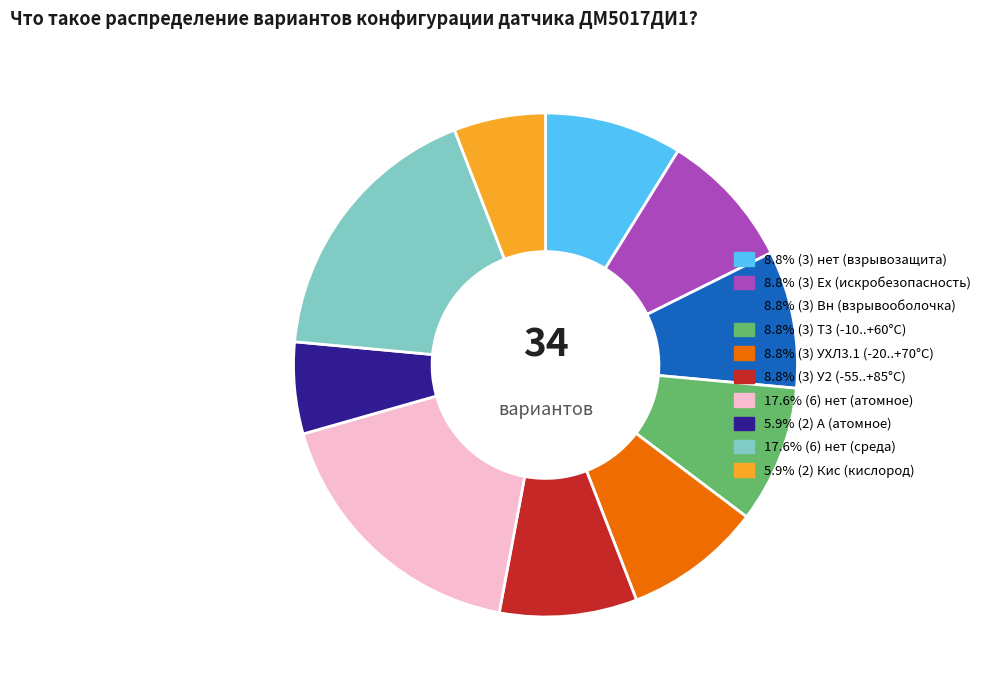

Is there any slice that represents more than half of the pie?

No